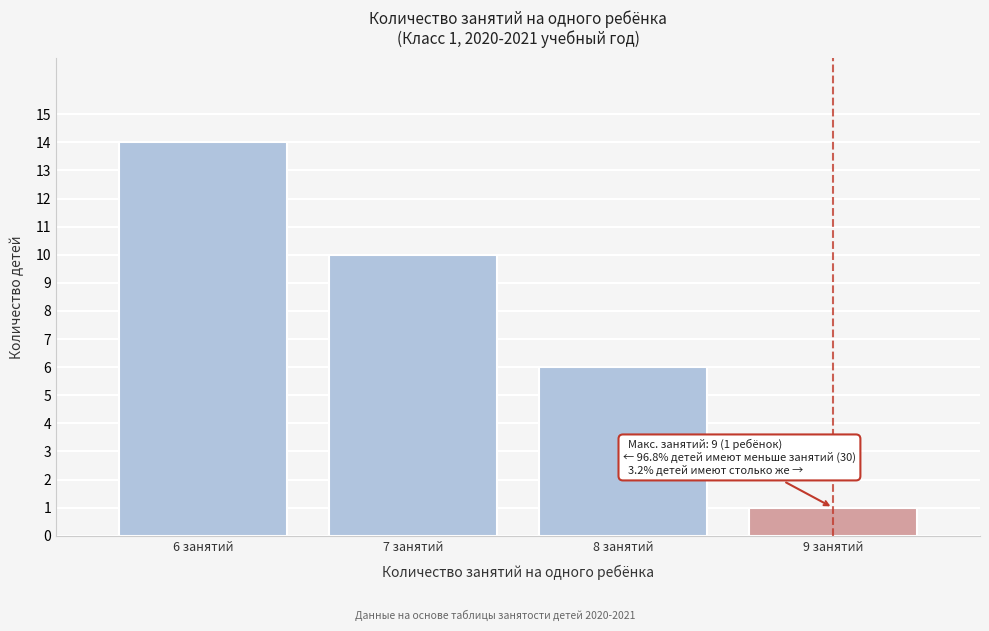

Reading left to right, extract all data points from this chart.

6 занятий=14	7 занятий=10	8 занятий=6	9 занятий=1